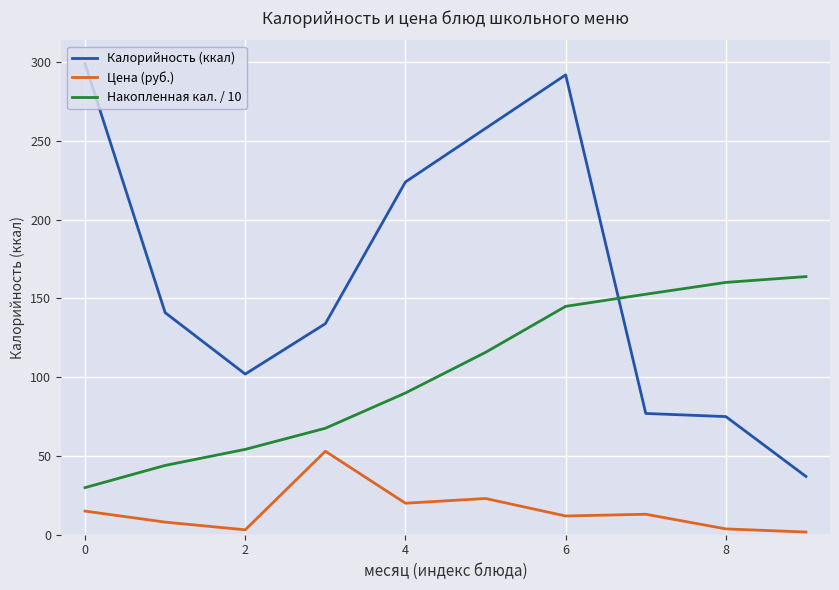

List the series in order of their peak value, lowest first.

Цена (руб.), Накопленная кал. / 10, Калорийность (ккал)